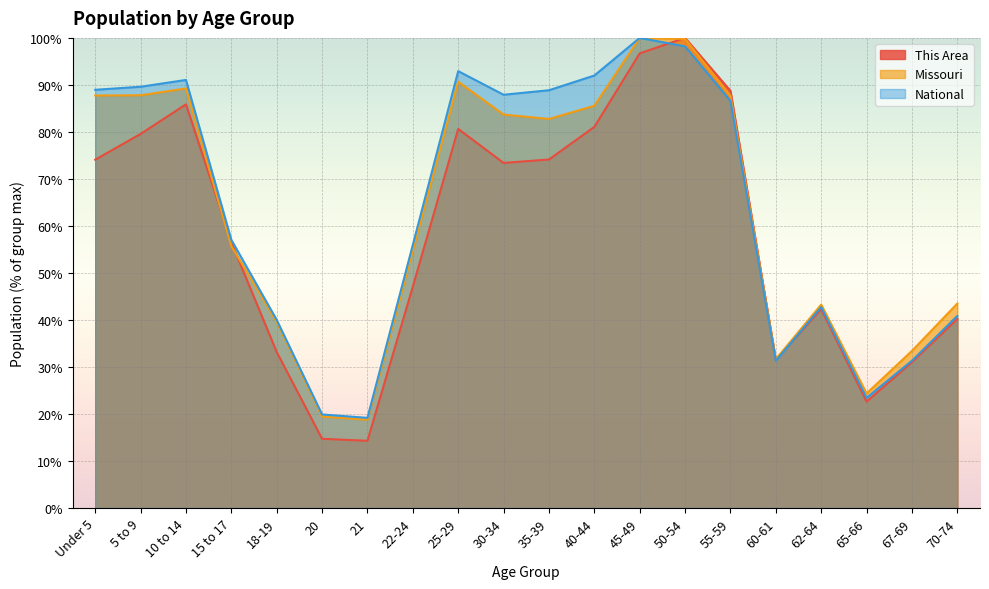

True or false: Missouri has more than 1 points higher than both neighbors.

True